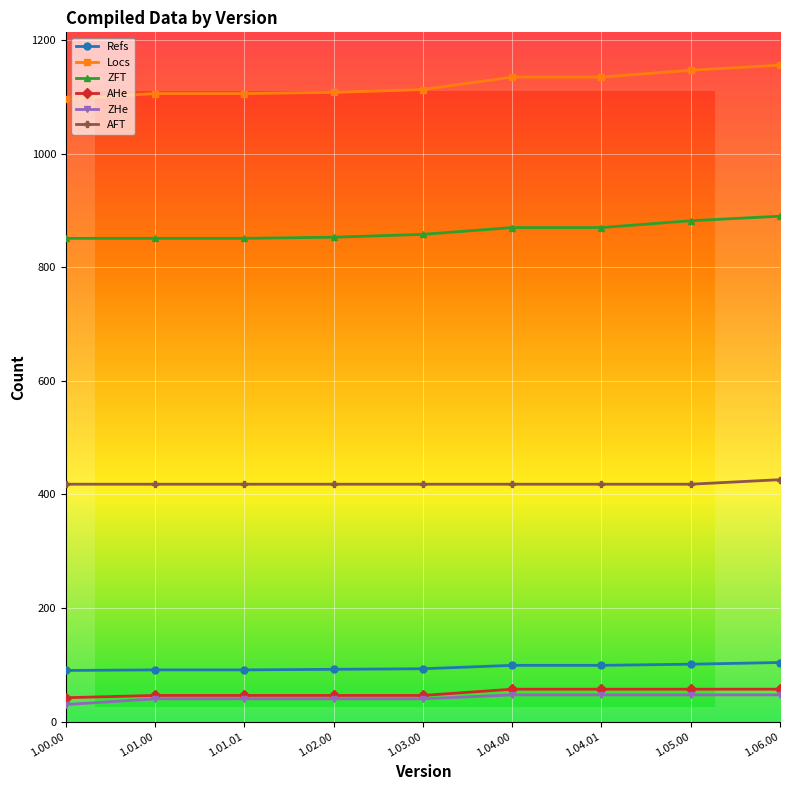

True or false: Refs has a value of 92 at 1.02.00.

True